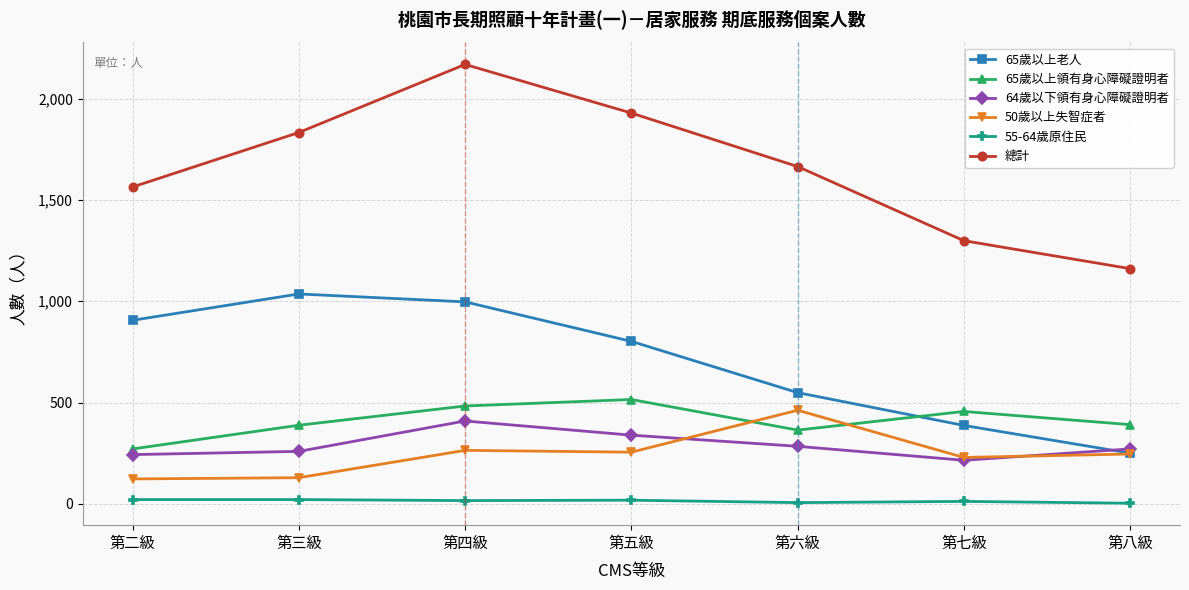

The value of 64歲以下領有身心障礙證明者 at 第七級 is 371. True or false?

False